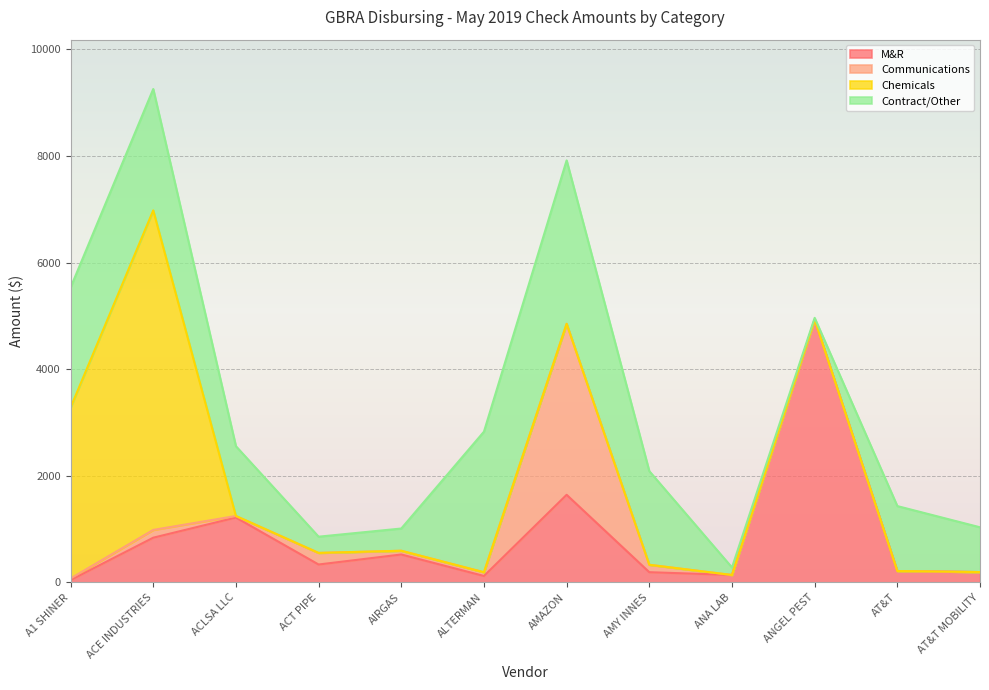

At which category is the sum across all series the highest?

ACE INDUSTRIES